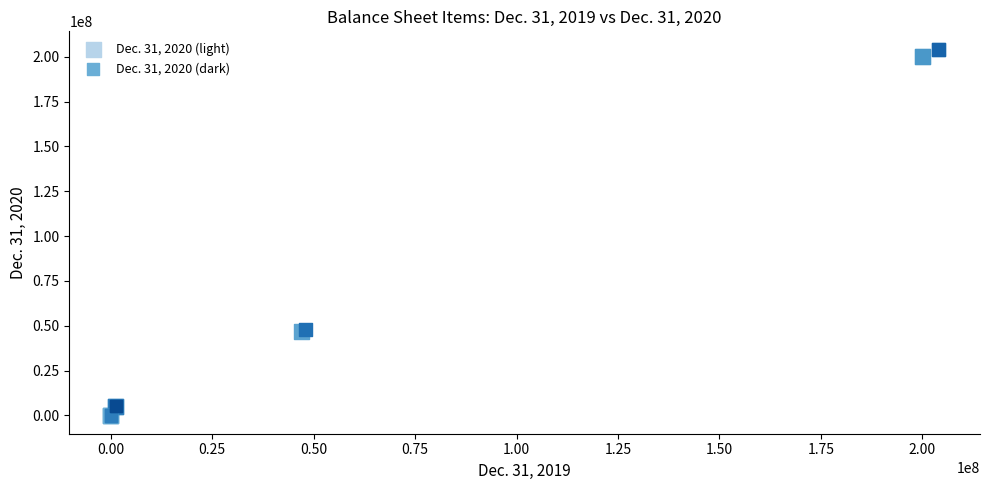

Which series has the largest Y range (max minus min)?

Dec. 31, 2020 (dark)